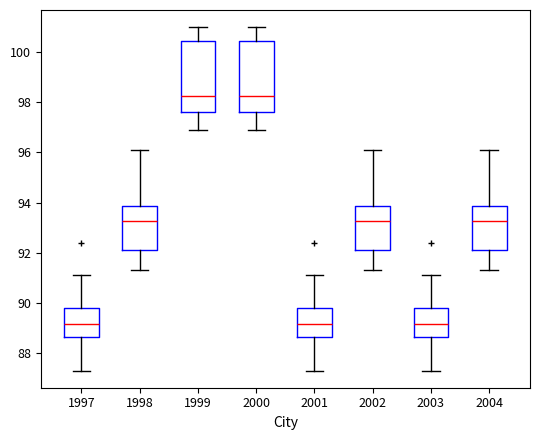

Where is the lower edge of the box at x = 1999 on the y-axis? The values are not printed on the chart, so give them approximately, as read against the axis.

97.6